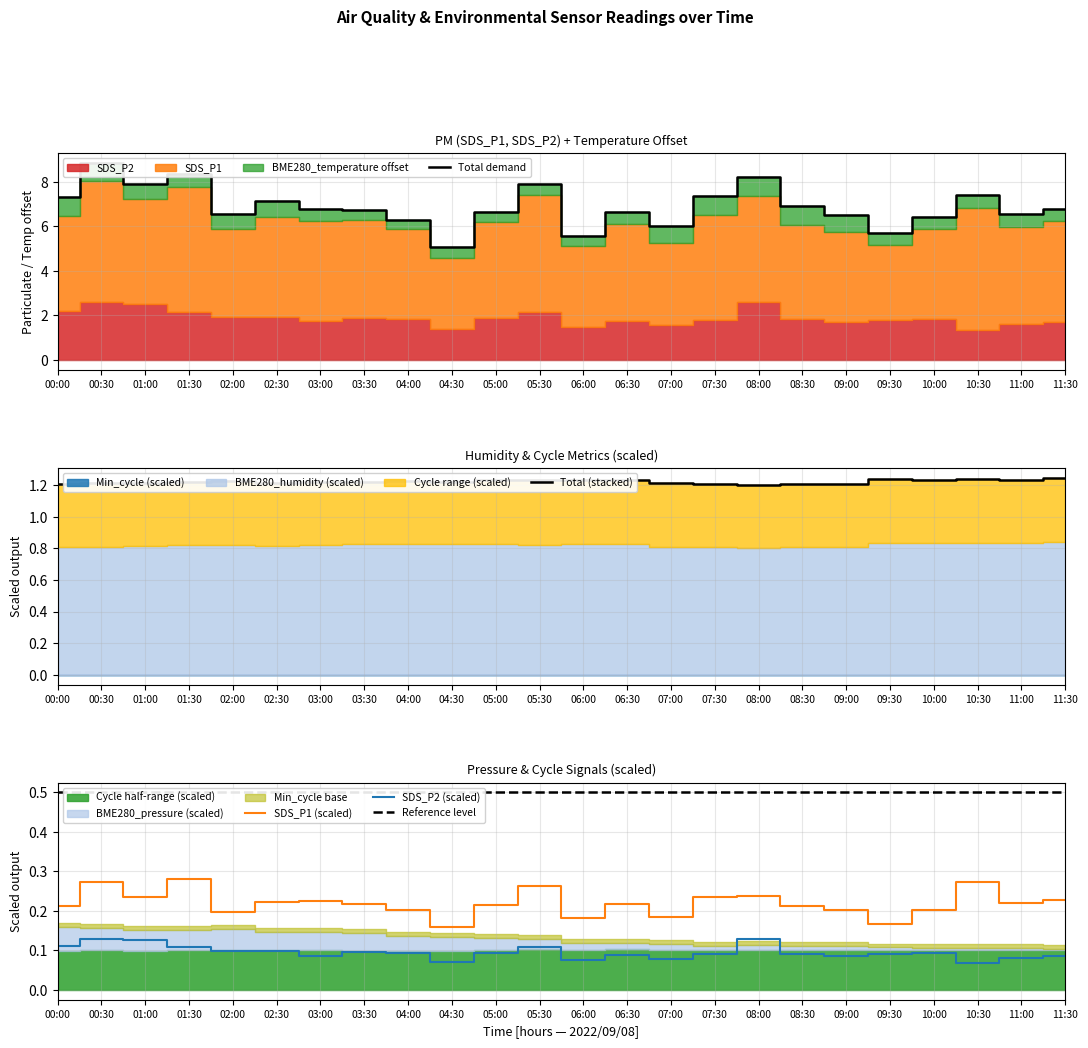

True or false: Total (stacked) has more than 2 points higher than both neighbors.

True